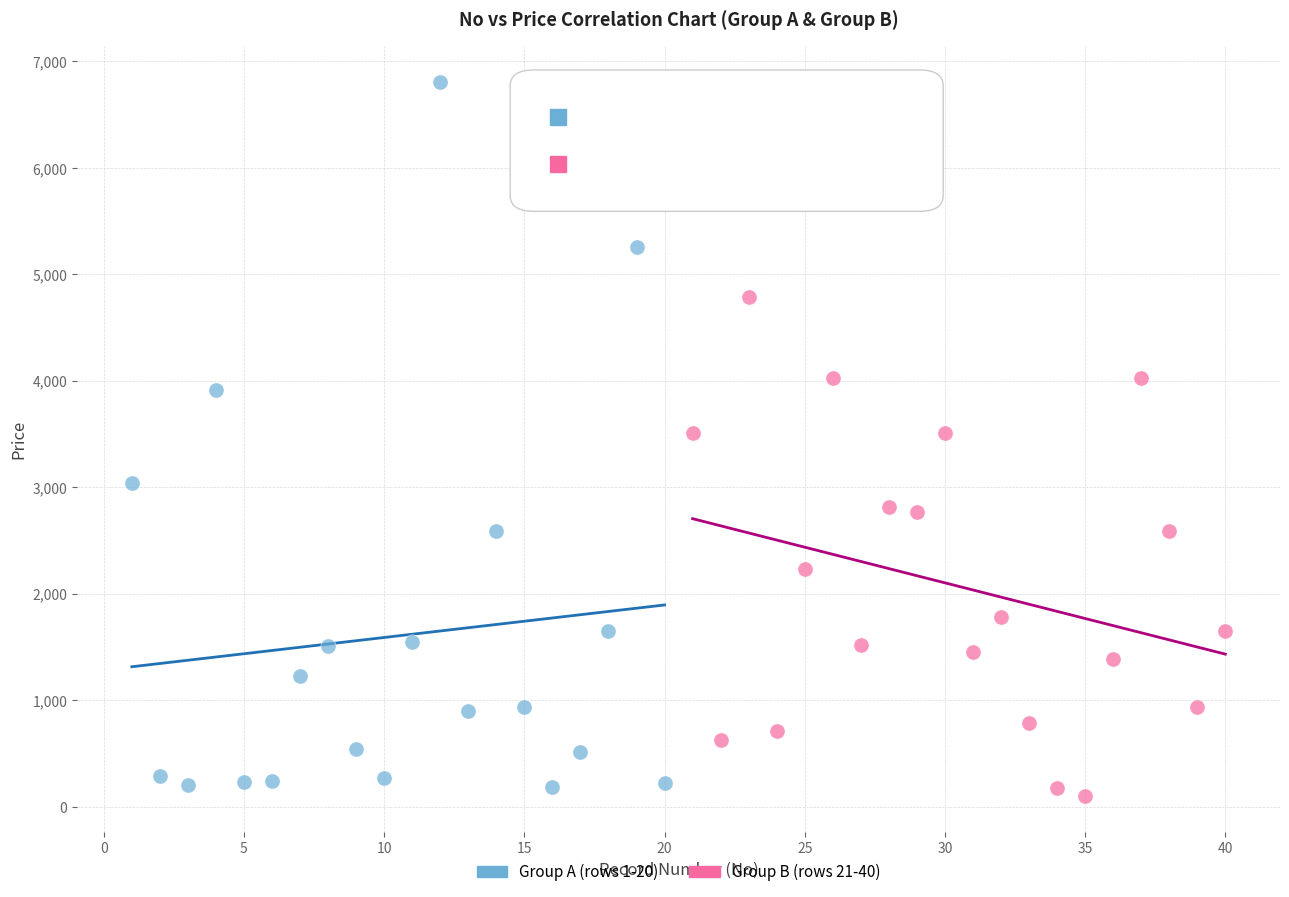

Which series has the largest Y range (max minus min)?

Group A (rows 1-20)